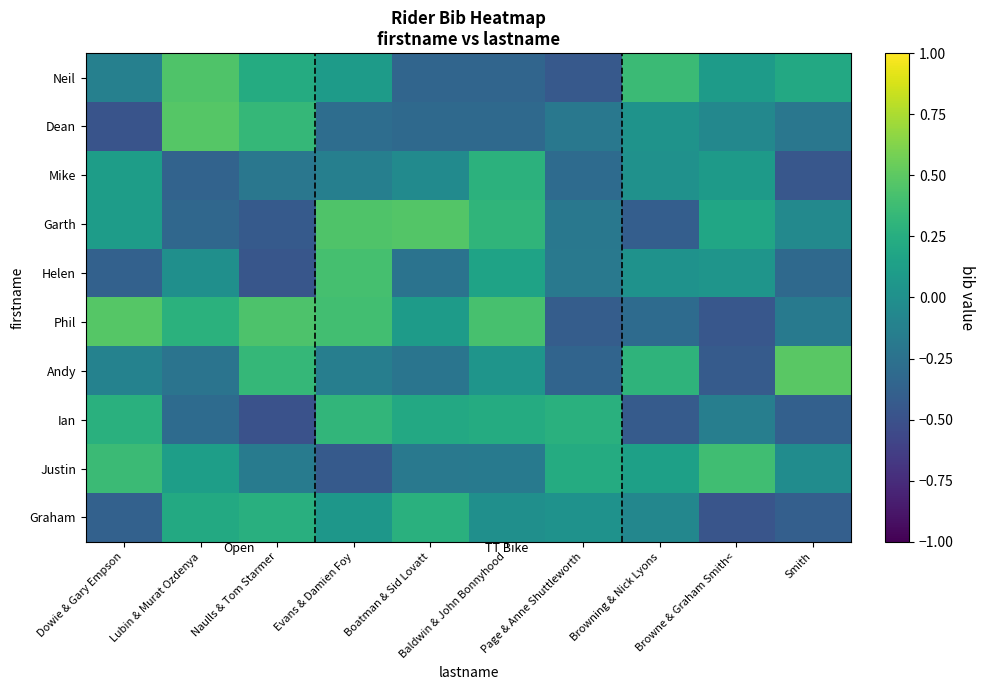

At which category is the sum across all series the highest?

Evans & Damien Foy